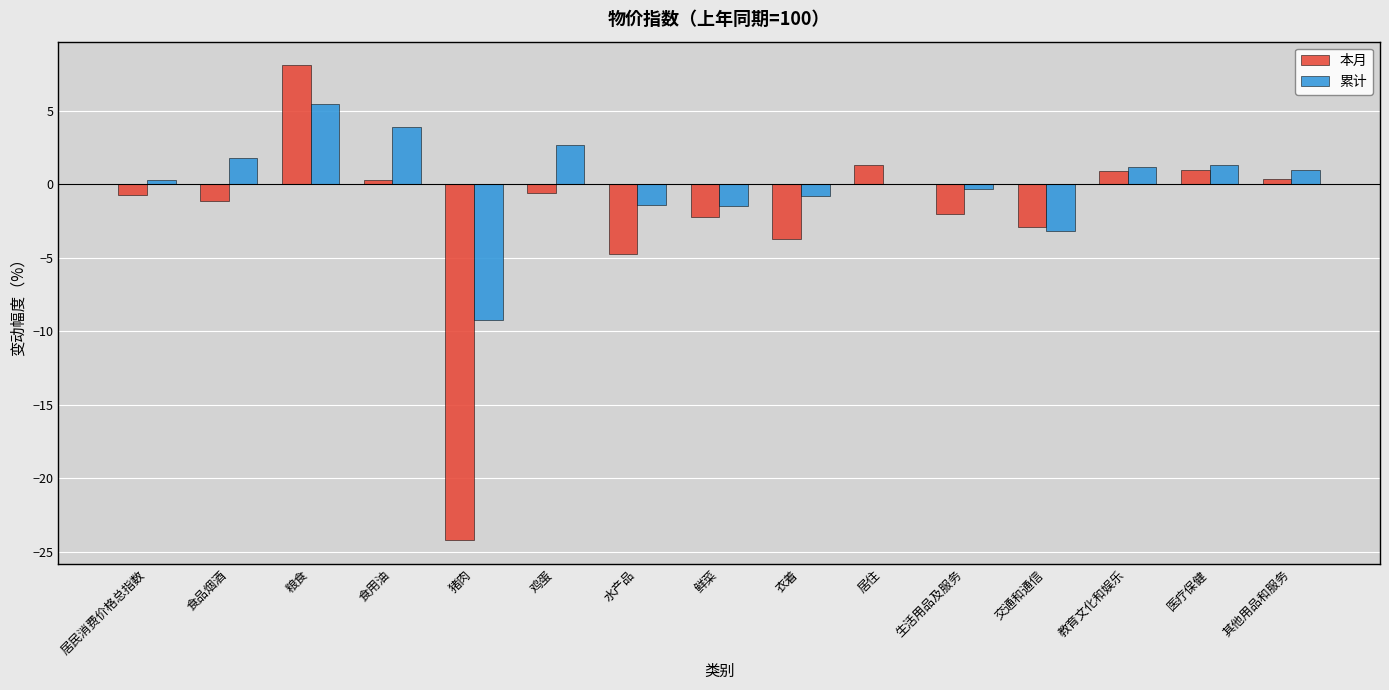

Which series changed the most between 粮食 and 交通和通信?

本月